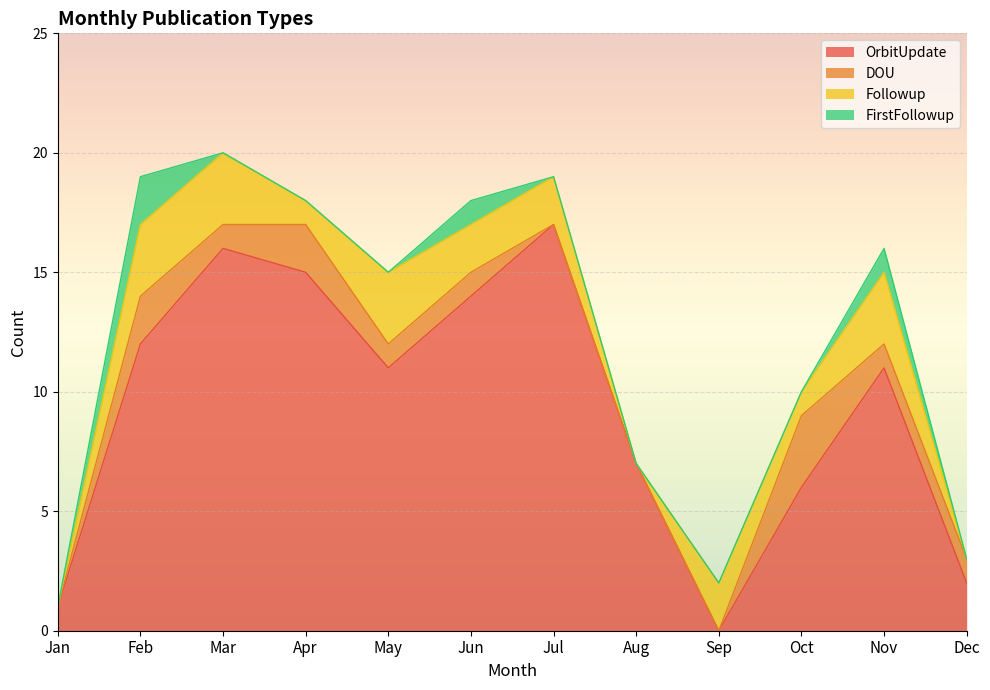

What is the sum of all OrbitUpdate values?

112